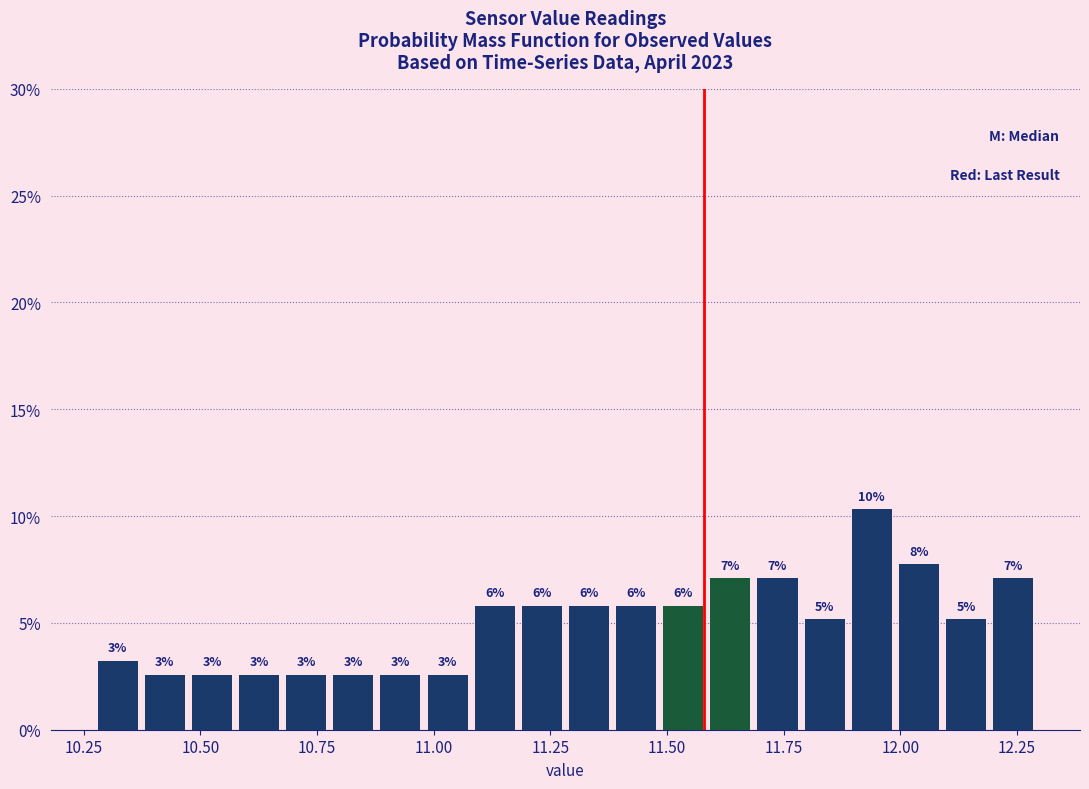

Around what value on the x-axis is the tallest bar? Give the approximate position of its centre, as read against the axis.

11.95